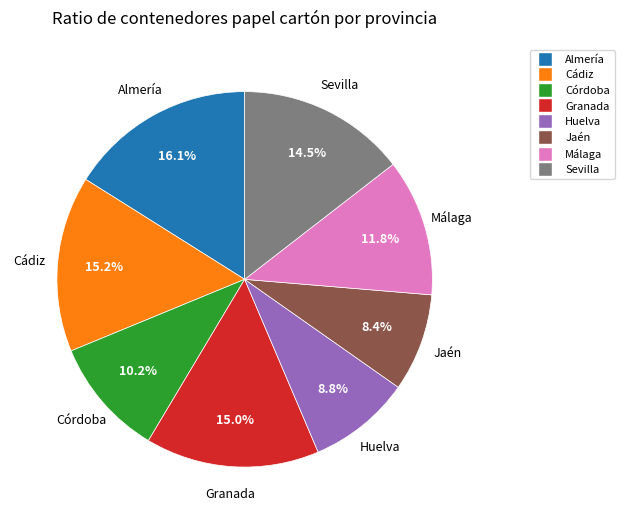

Combined, do Almería and Jaén account for over 50%?

No